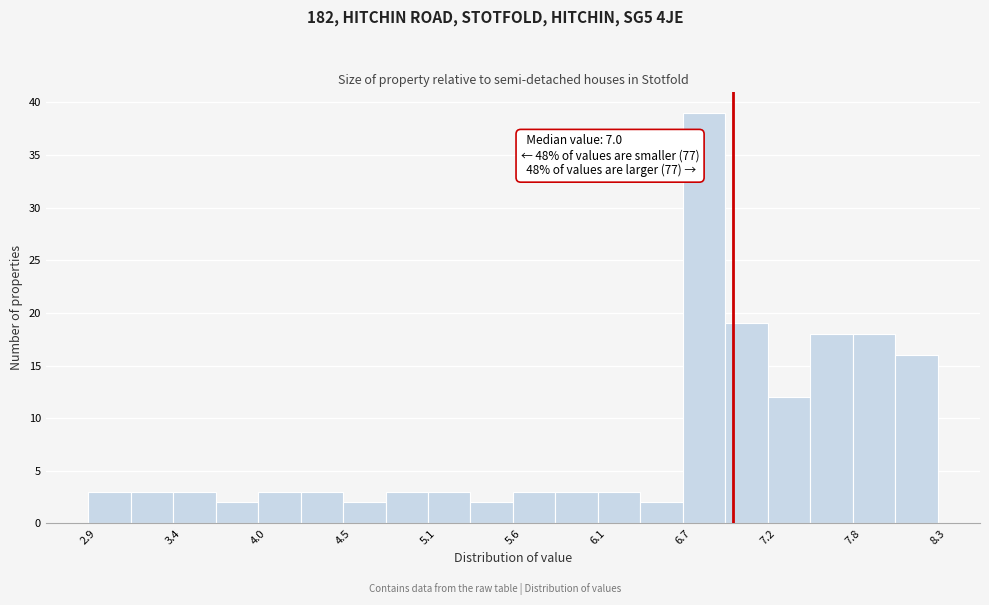

Around what value on the x-axis is the tallest bar? Give the approximate position of its centre, as read against the axis.

6.8